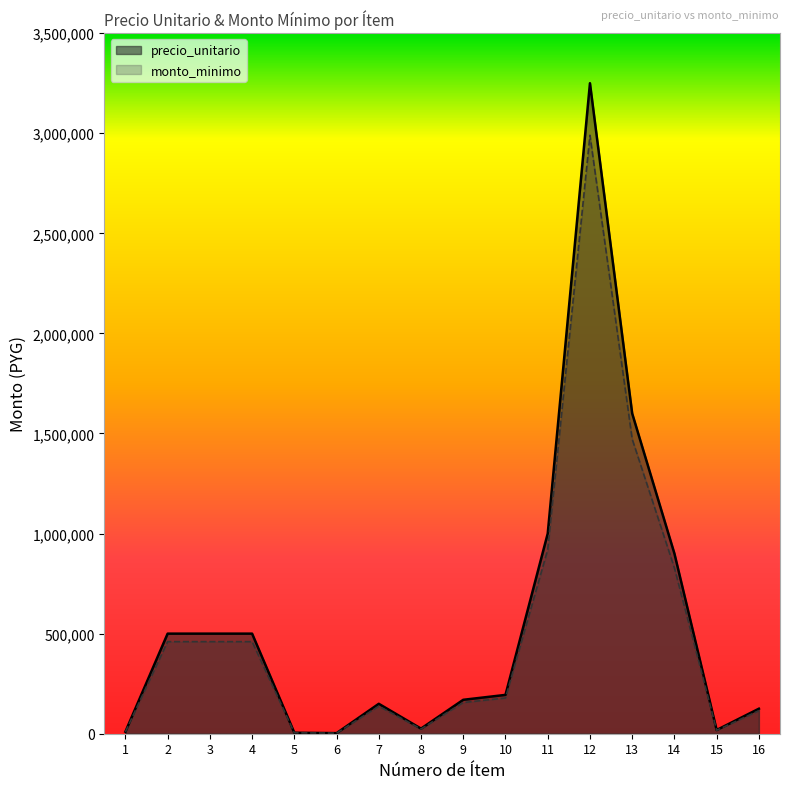

At how many categories does at least one series exceed 2604781?

1